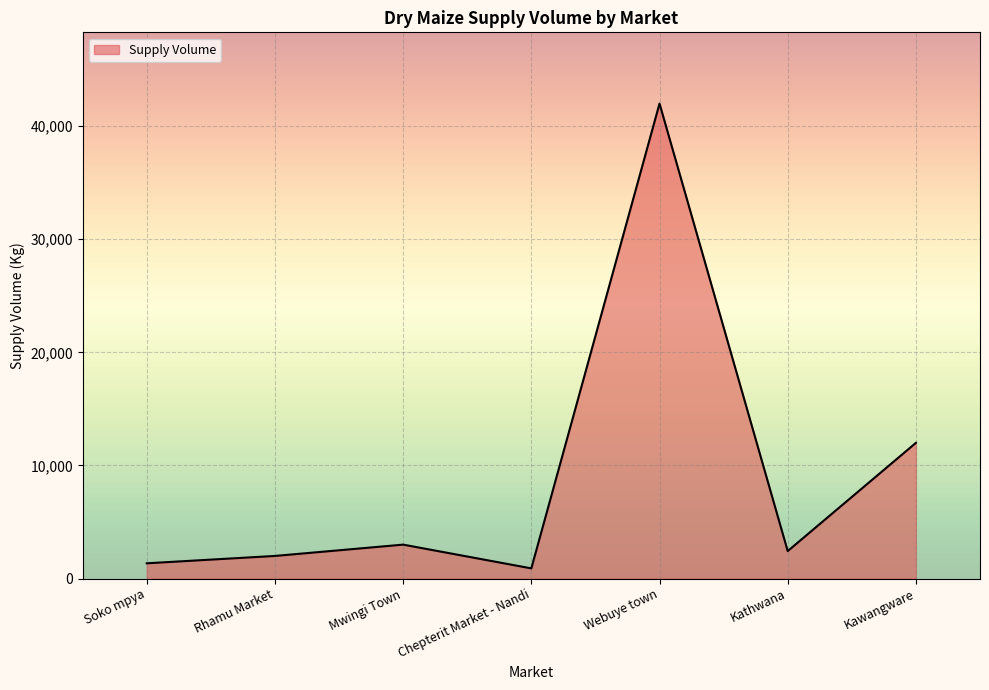

What is the ratio of the value at Mwingi Town to the value at Rhamu Market?

1.5